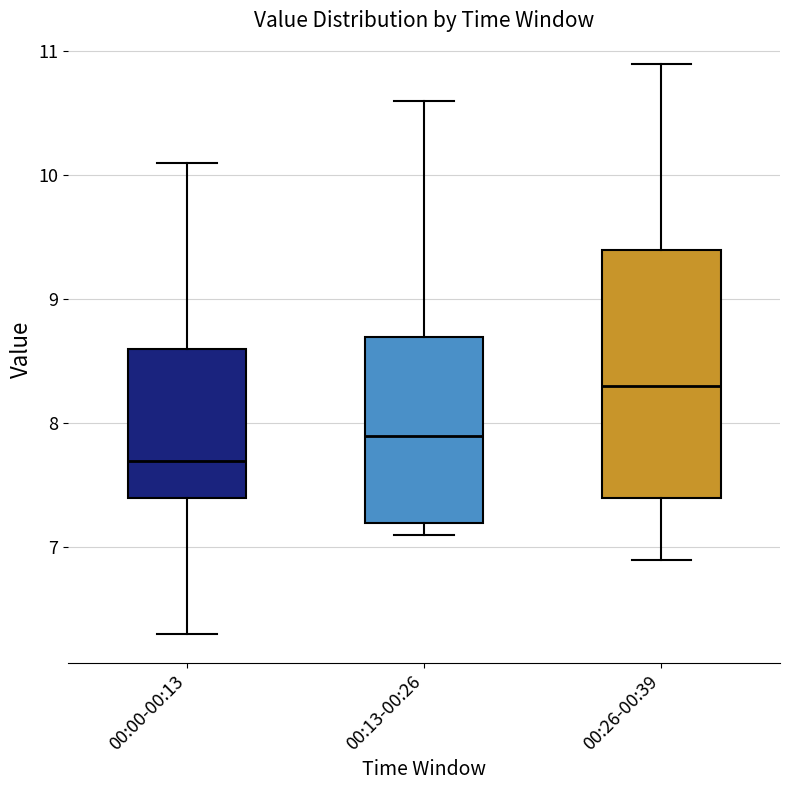

Reading left to right, transcribe this box plot: for each box, give where its median line is, the range the box spans, and where its two whiskers end, as read against the y-axis. The values are not printed on the chart, so give them approximately, as read against the axis.

00:00-00:13: median 7.7, box 7.4 to 8.6, whiskers 6.3 to 10.1
00:13-00:26: median 7.9, box 7.2 to 8.7, whiskers 7.1 to 10.6
00:26-00:39: median 8.3, box 7.4 to 9.4, whiskers 6.9 to 10.9